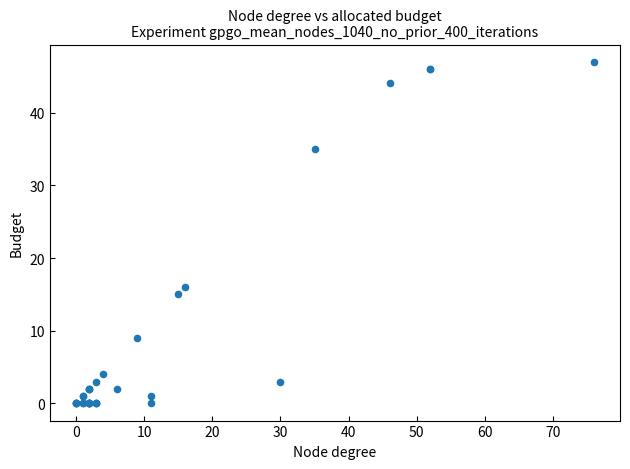

What Y value in the scatter plot is closest to 23?

16